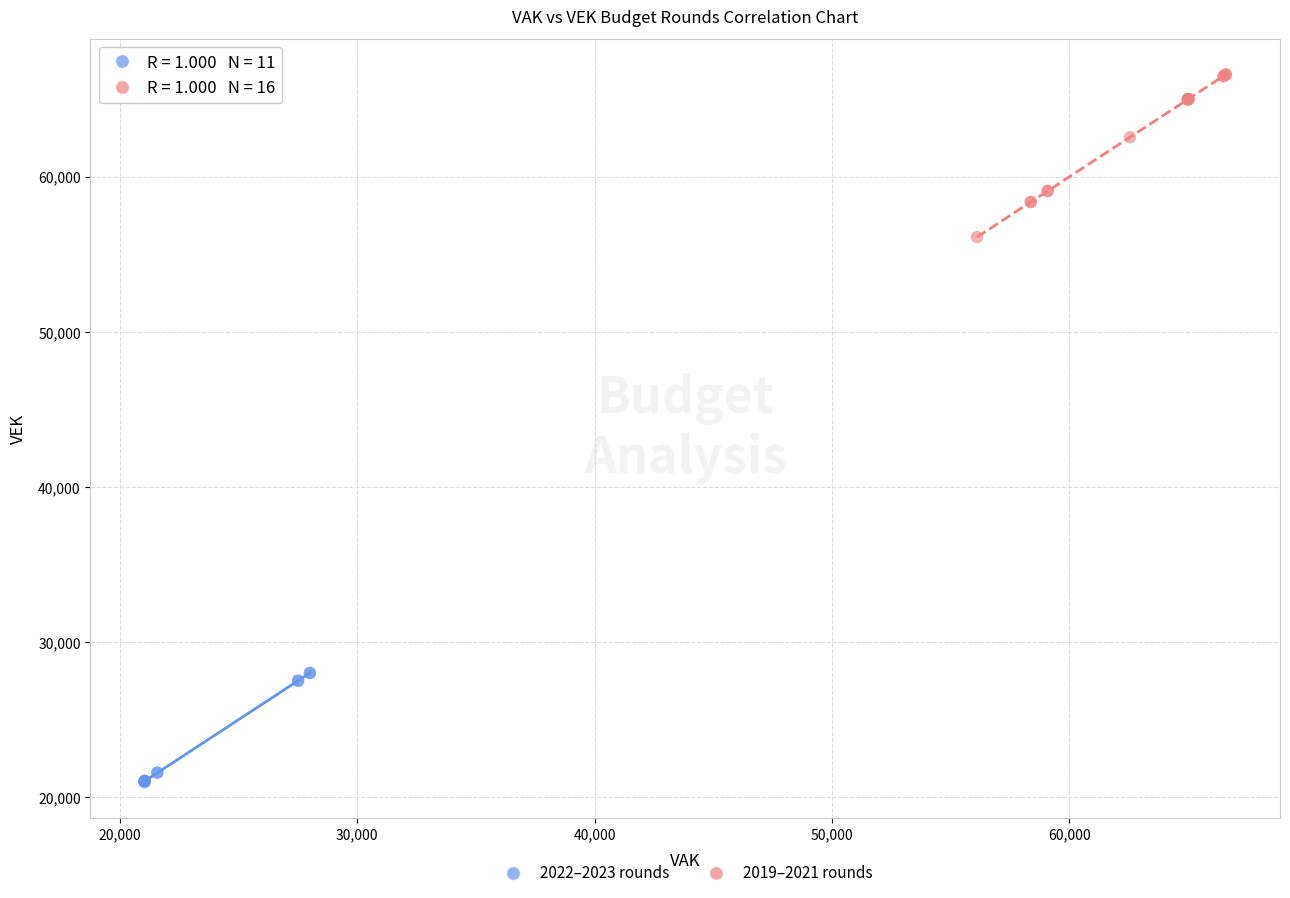

Which series contains the highest Y value?

2019–2021 rounds